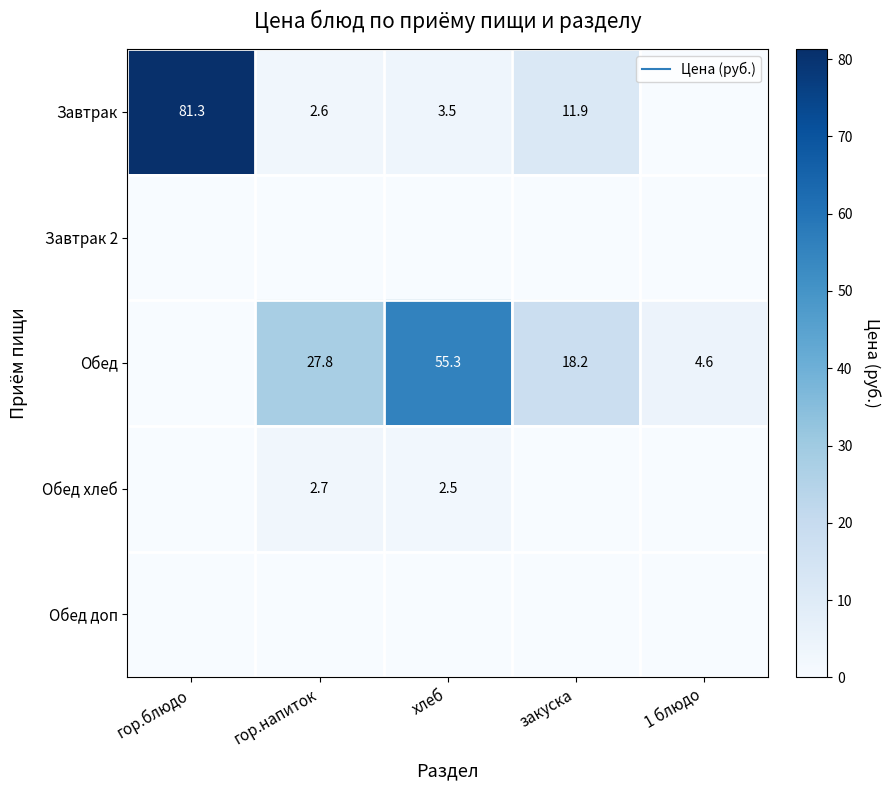

What is the average value of the Обед series?

21.2